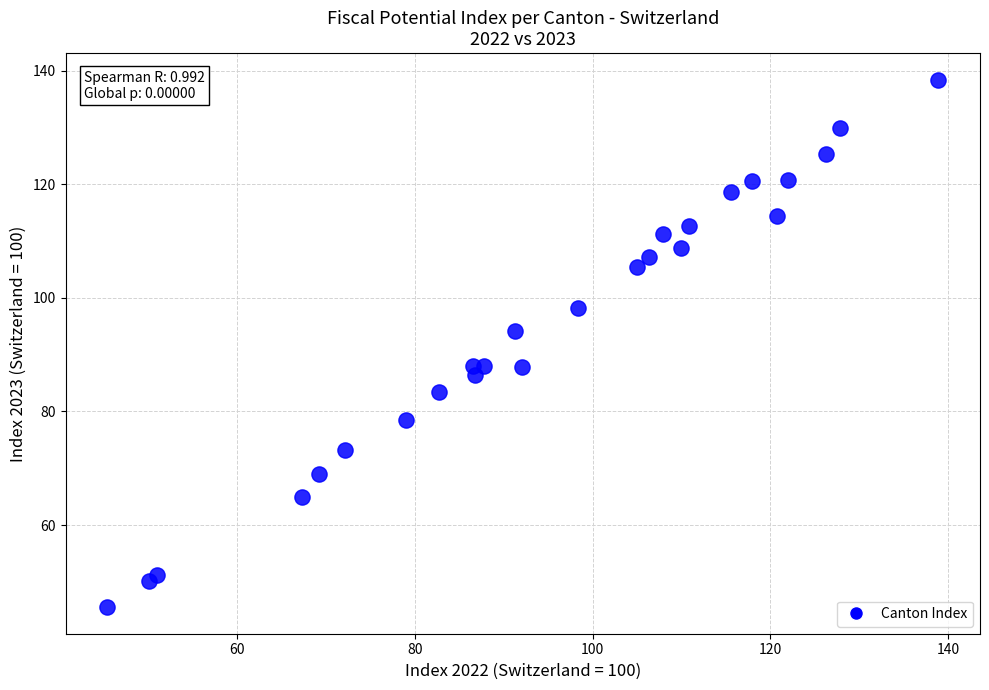

What is the range of Y values (max minus min)?

92.9